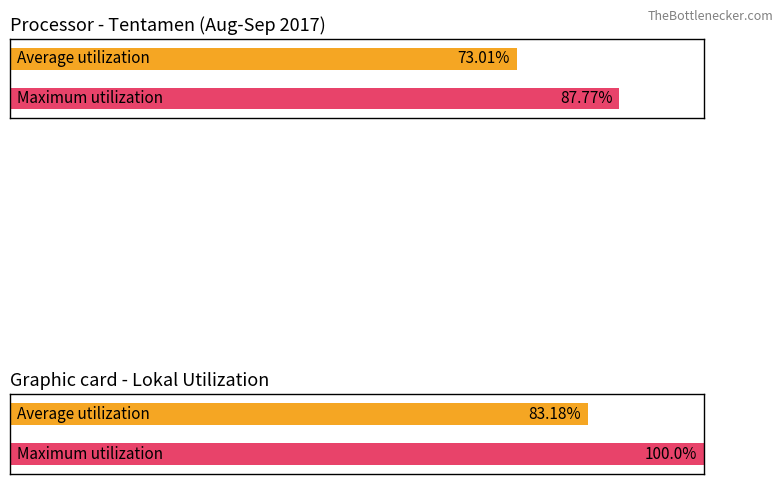

Is it true that Maximum utilization equals 26 at PSPB12?

False